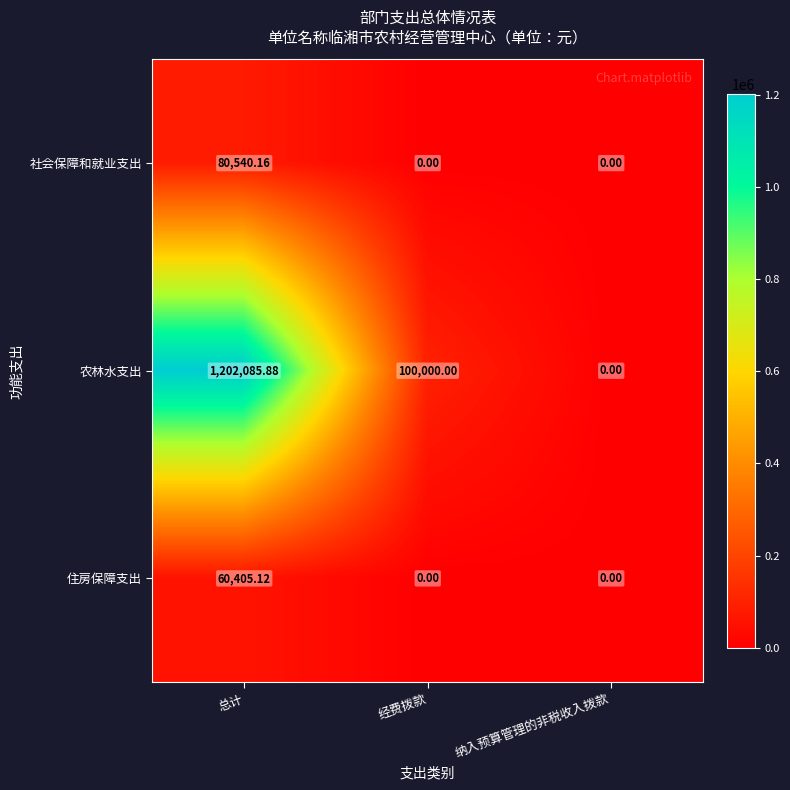

Which series has the largest total across all categories?

农林水支出